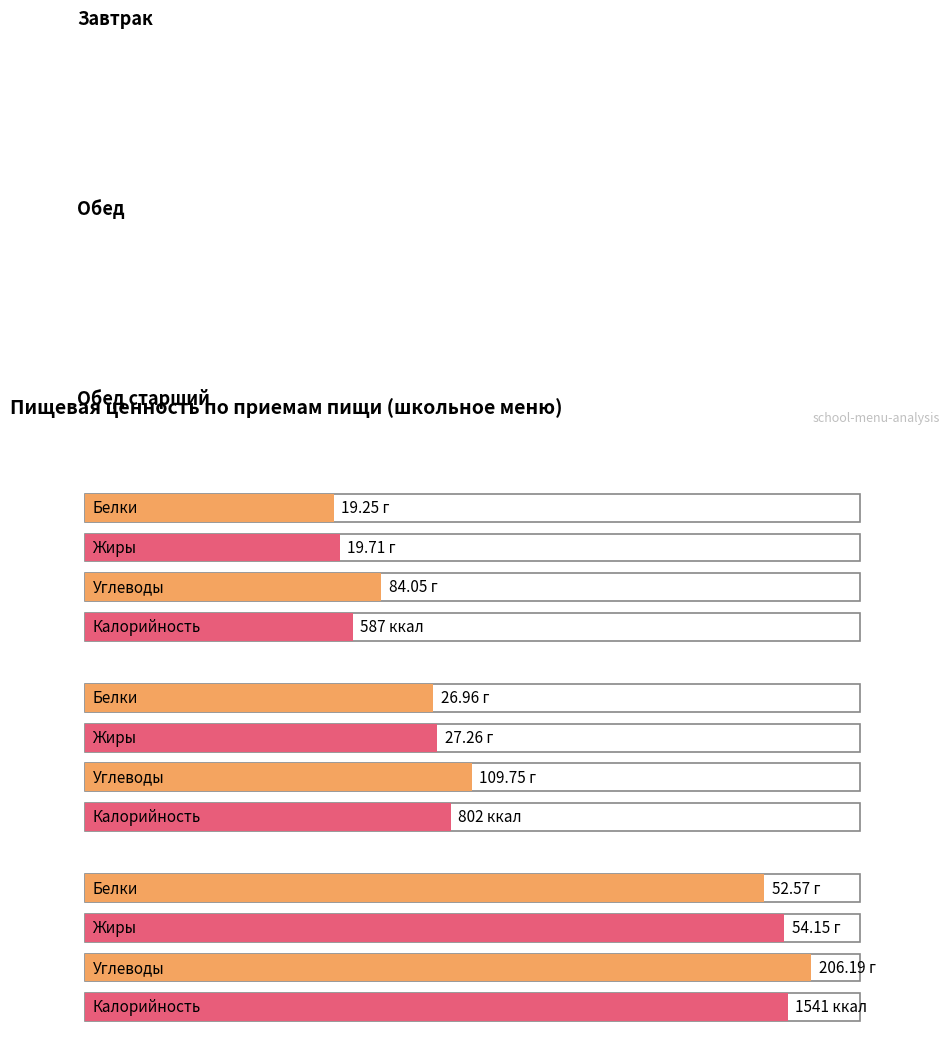

The value of Жиры at Обед старший is 82.2. True or false?

False